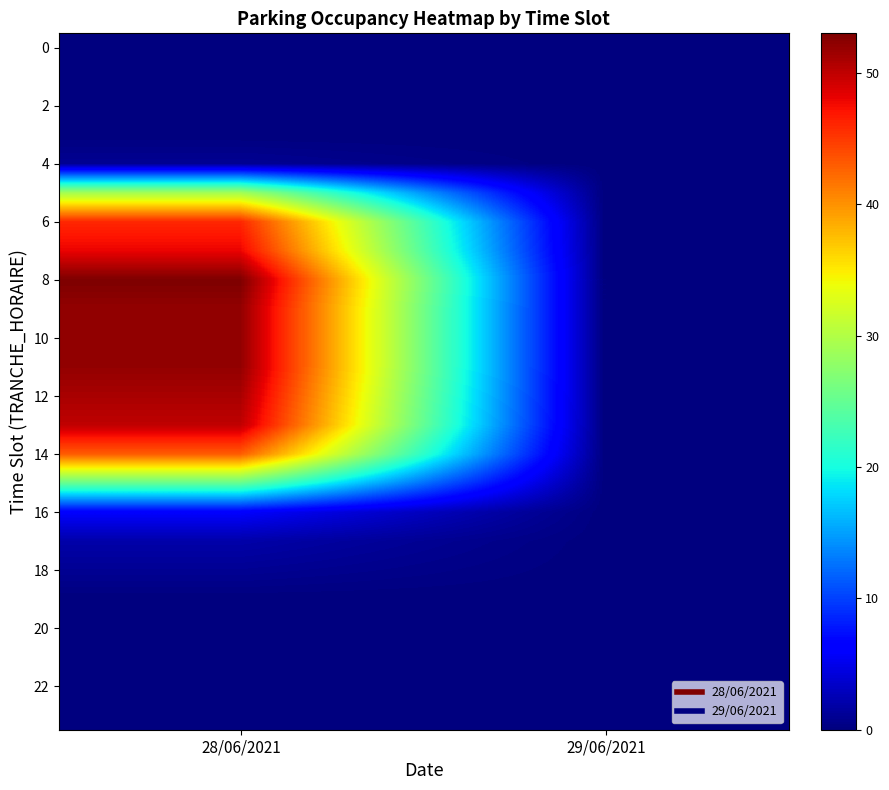

At which category does the chart reach its peak across all series?

28/06/2021